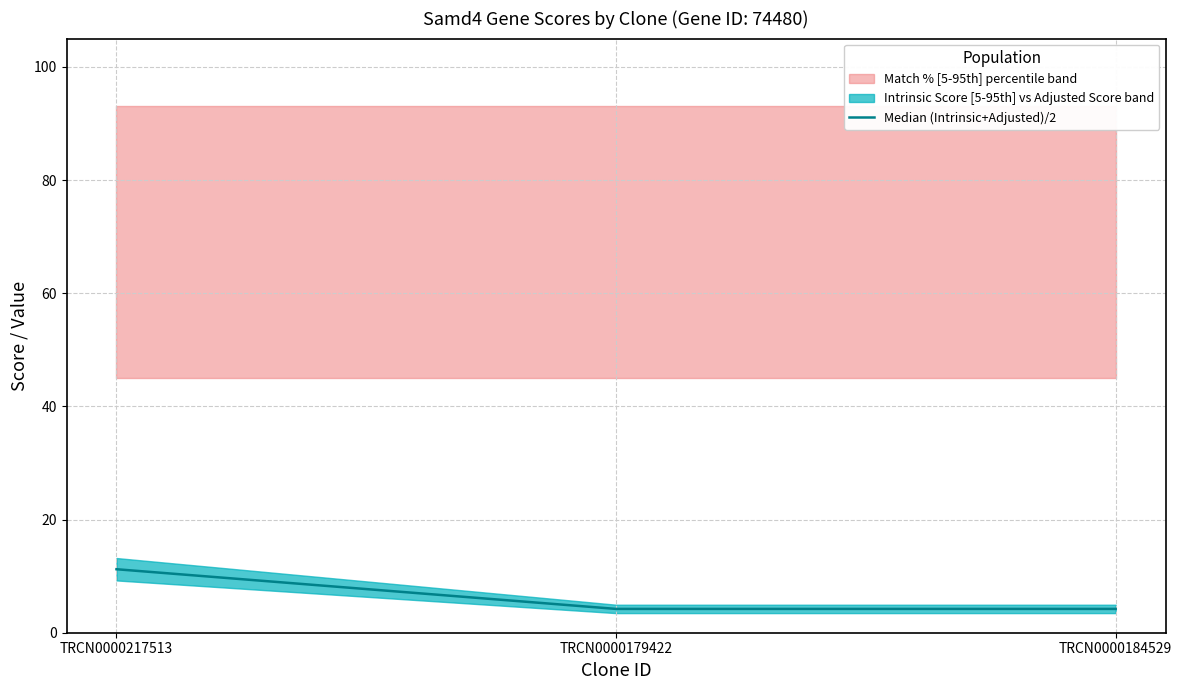

What is the sum of all values?

19.6